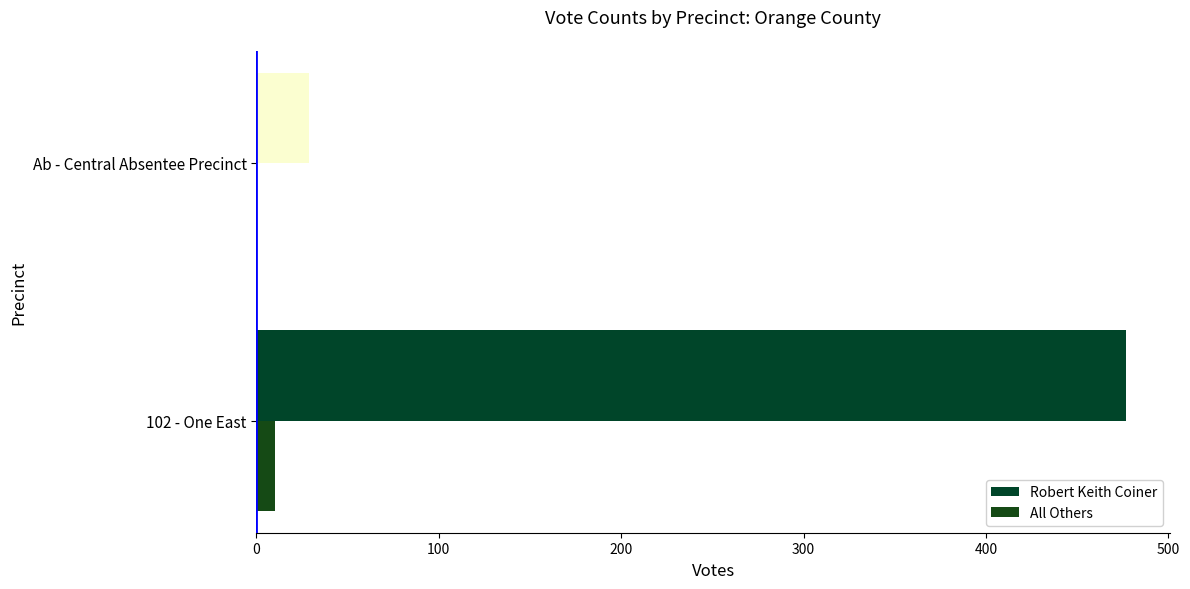

What is the difference between the maximum and minimum values in the Robert Keith Coiner series?

448